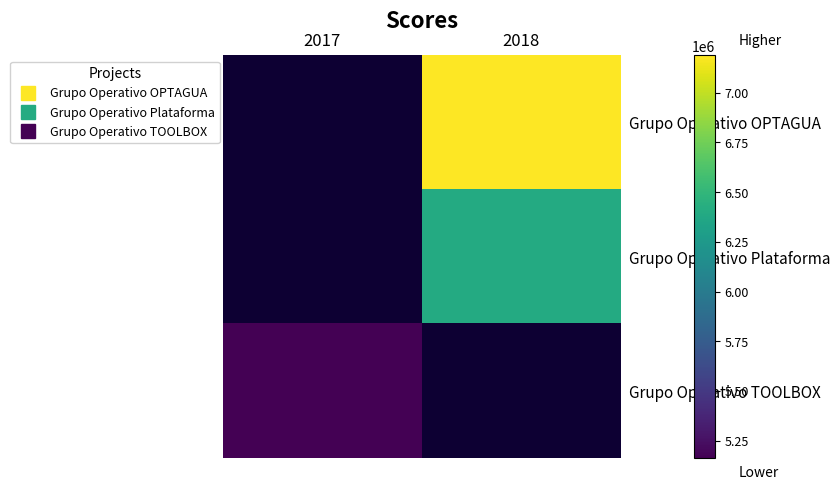

Rank the series by their average value, from highest to lowest.

Grupo Operativo OPTAGUA, Grupo Operativo Plataforma, Grupo Operativo TOOLBOX